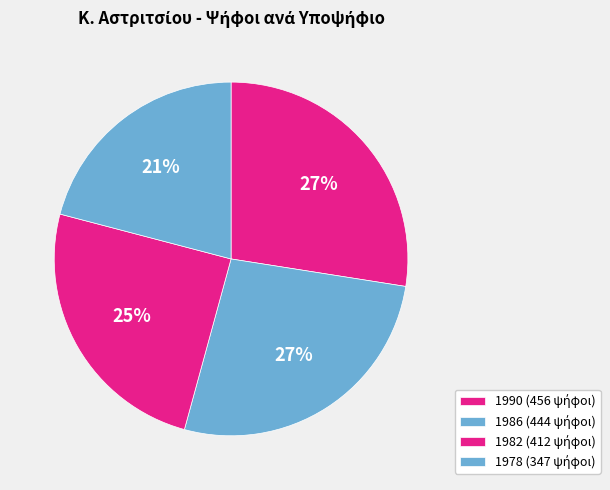

Count the number of slices in the pie.

4